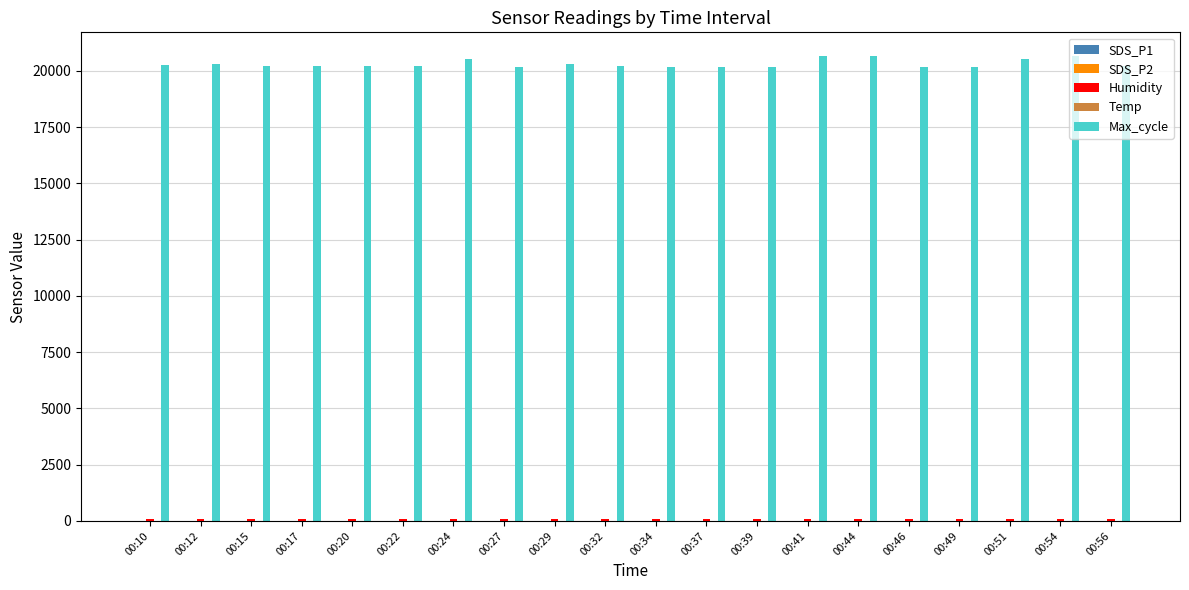

What is the greatest value displayed?

20673.0